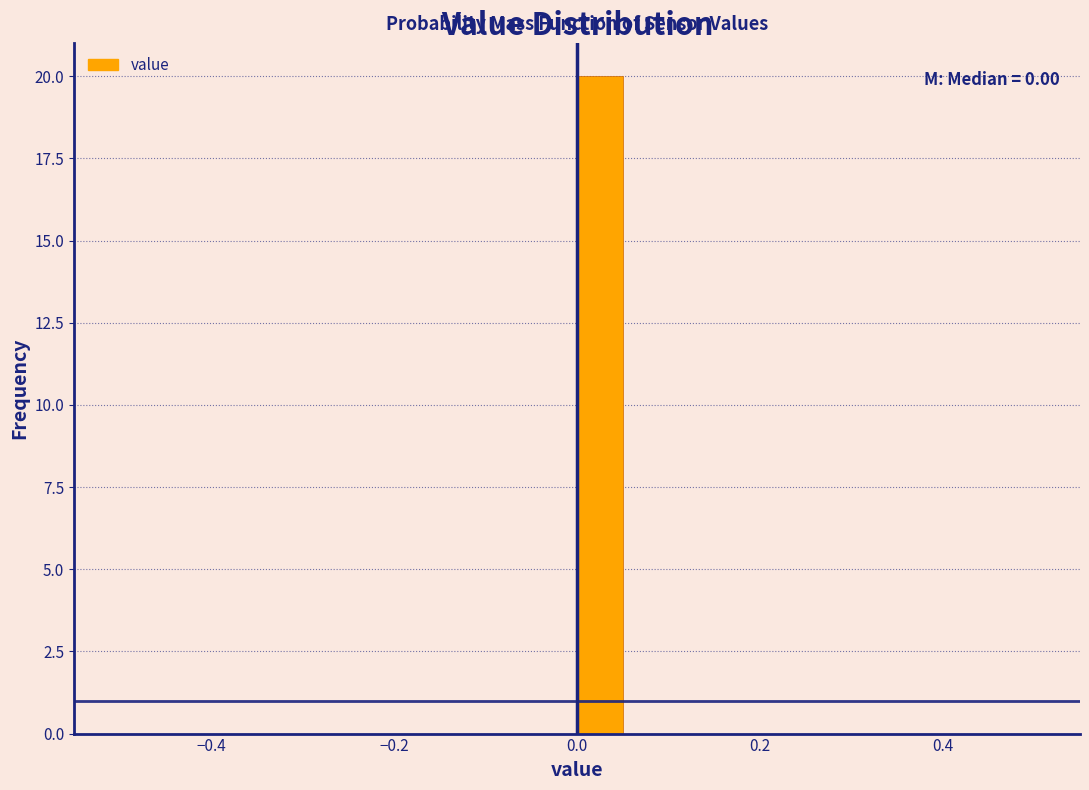

Around what value on the x-axis is the tallest bar? Give the approximate position of its centre, as read against the axis.

0.02